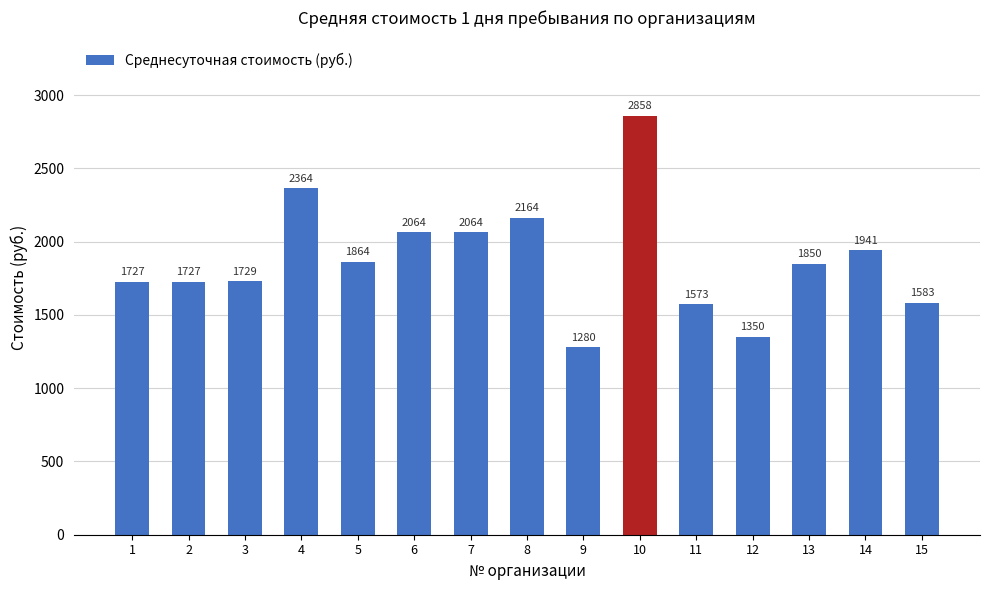

What is the difference between the maximum and second lowest values?

1508.5